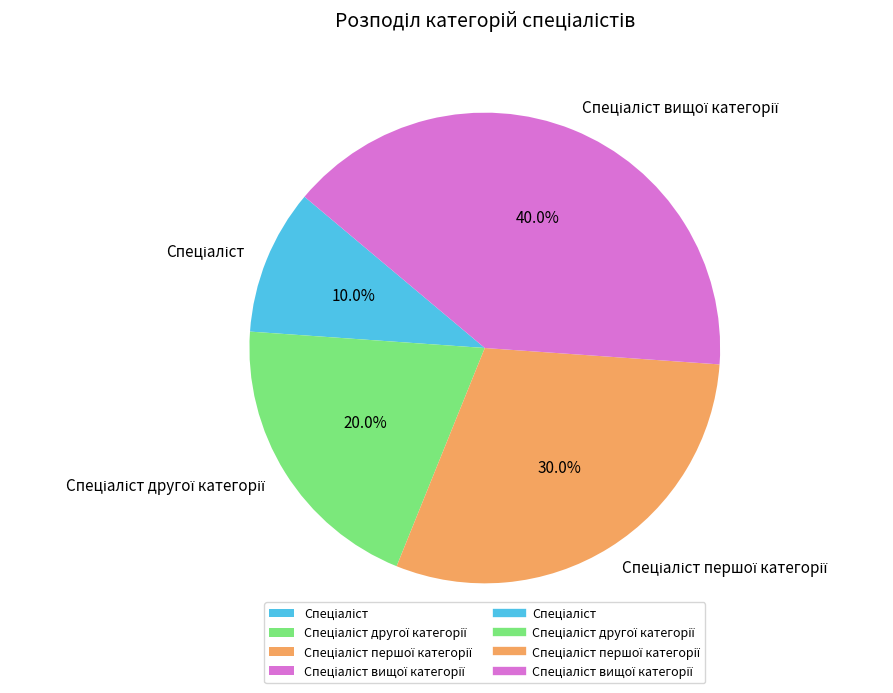

Is there a majority slice in this chart?

No